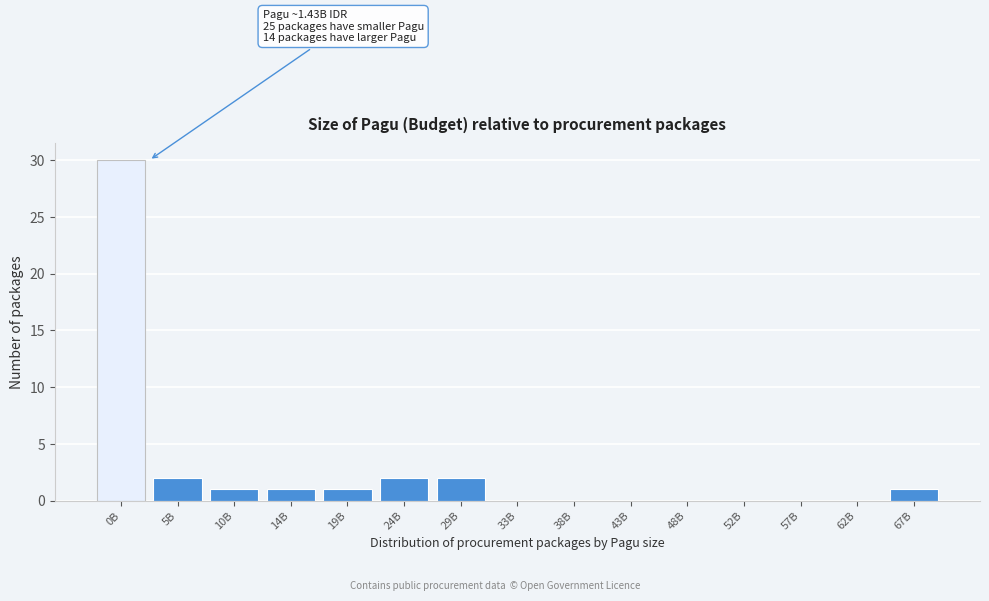

Reading right to left, what are all the values shown in this chart?

67B=1	62B=0	57B=0	52B=0	48B=0	43B=0	38B=0	33B=0	29B=2	24B=2	19B=1	14B=1	10B=1	5B=2	0B=30